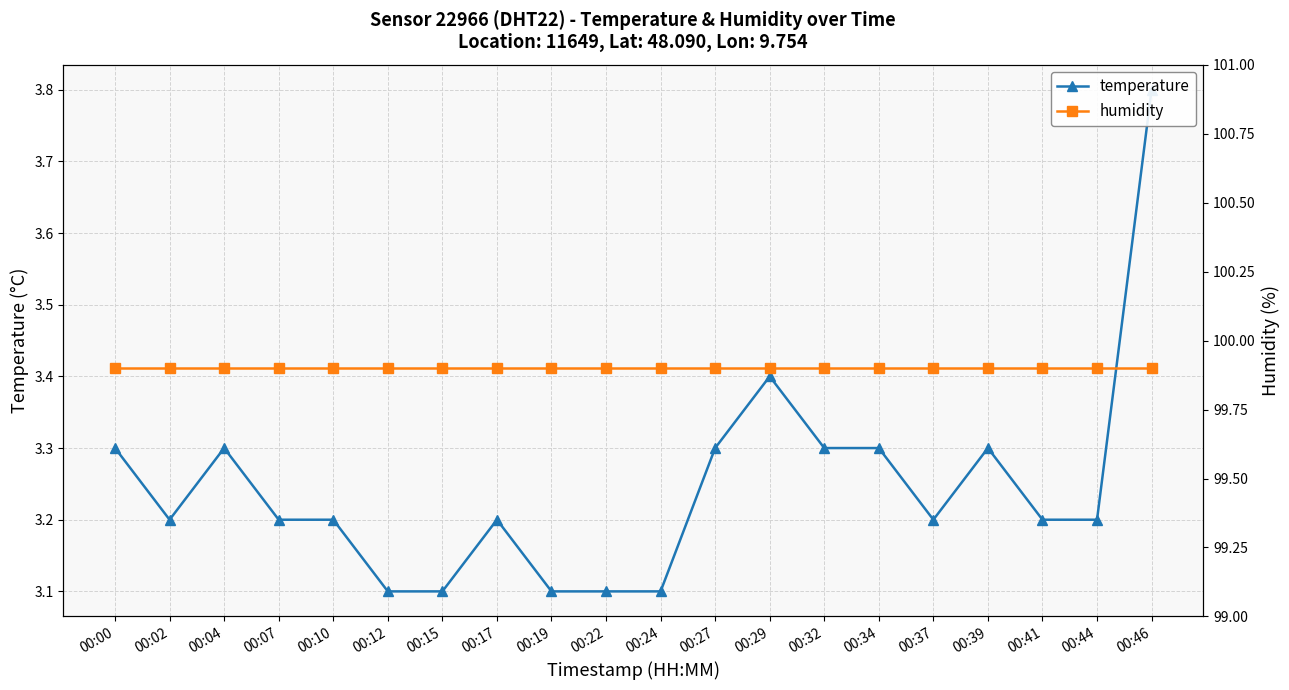

Is this an area chart (filled region under the line)?

No